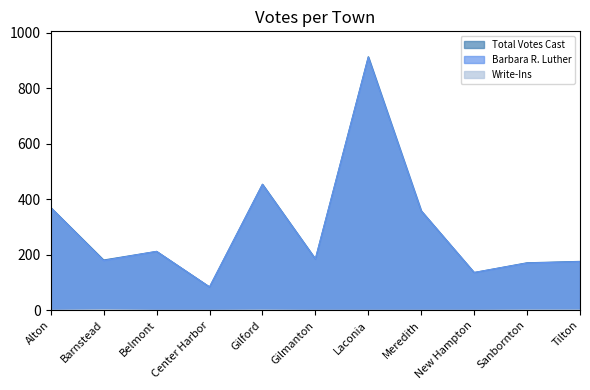

What is the total value across all series at Tilton?

352